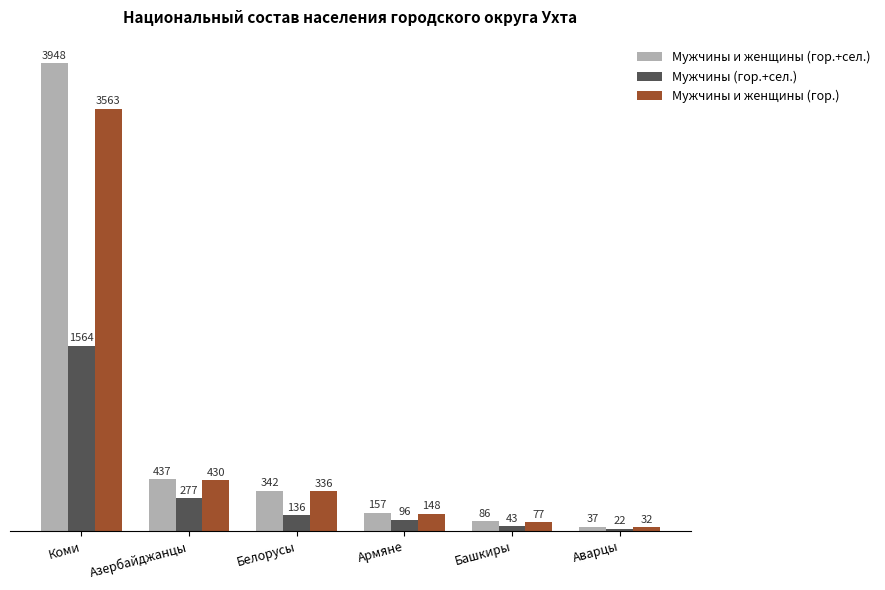

At which label does Мужчины (гор.+сел.) reach its minimum?

Аварцы